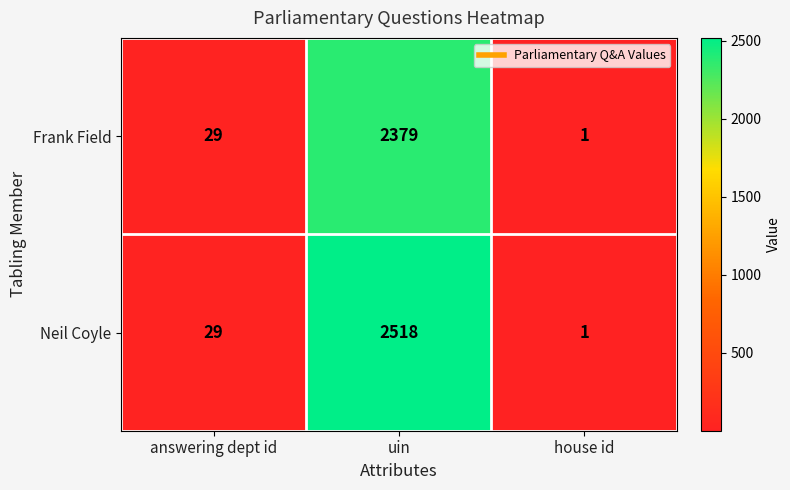

Is it true that Frank Field equals 1 at house id?

True